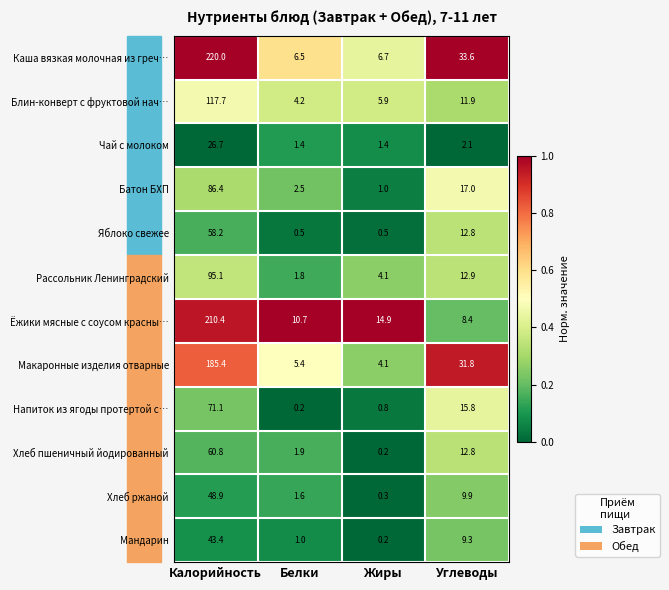

Between Калорийность and Белки, which series saw the biggest shift?

Каша вязкая молочная из греч…